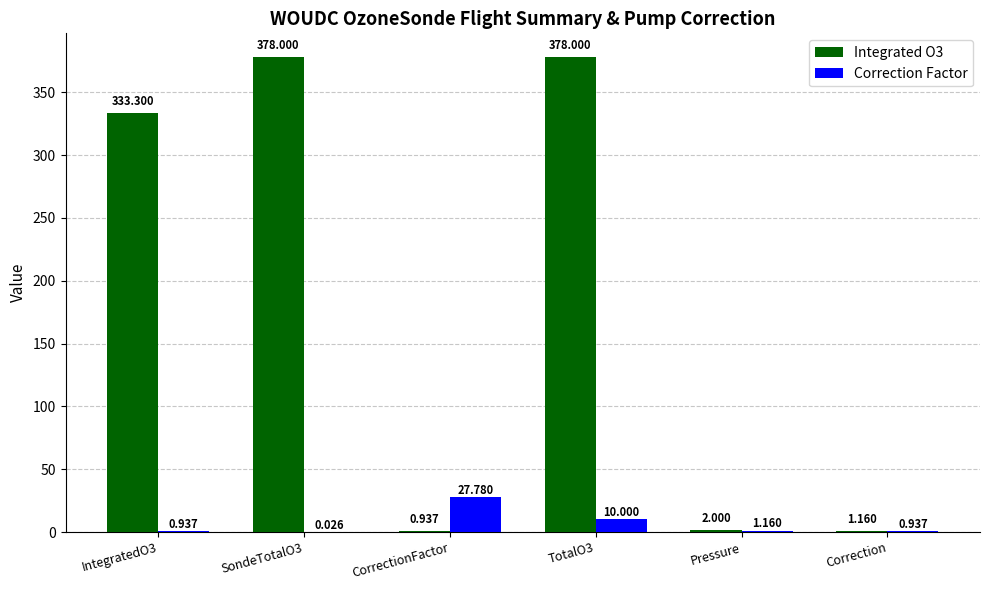

At which category is the sum across all series the highest?

TotalO3